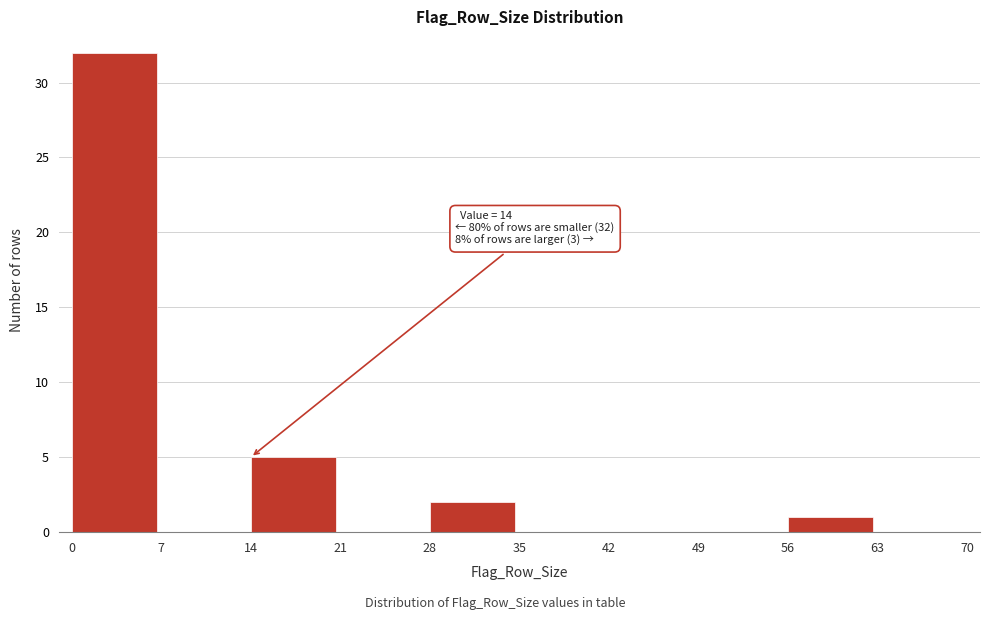

Which range on the x-axis has the tallest bar?

0 to 7